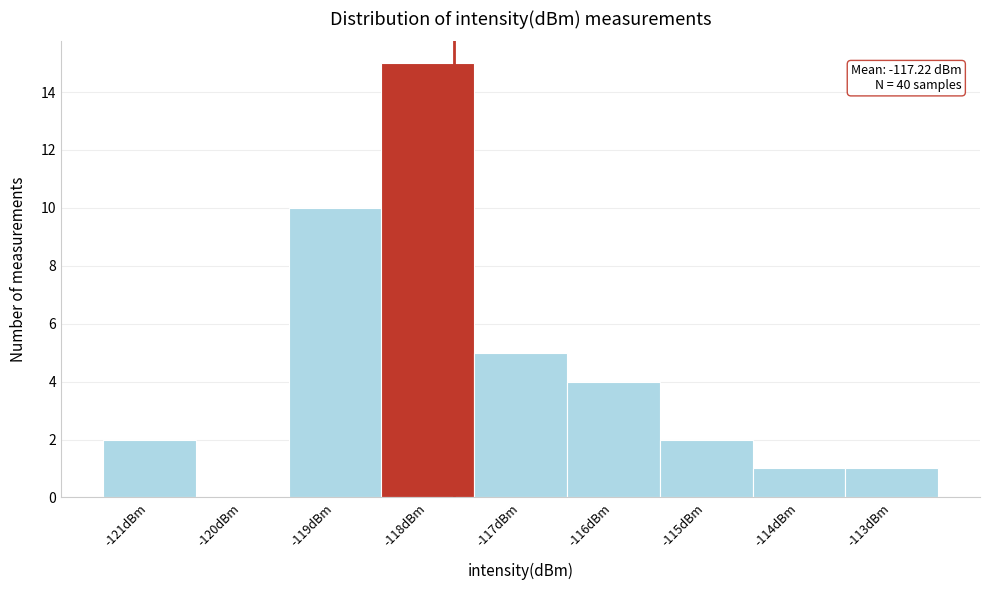

Reading right to left, transcribe all the data shown in this chart.

-113dBm=1	-114dBm=1	-115dBm=2	-116dBm=4	-117dBm=5	-118dBm=15	-119dBm=10	-120dBm=0	-121dBm=2